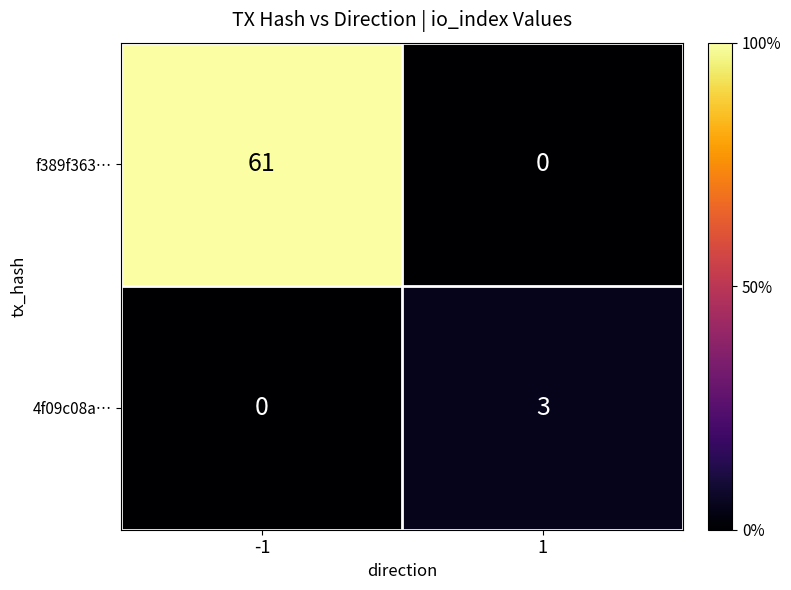

What is the difference between the 4f09c08a… values at 1 and -1?

3